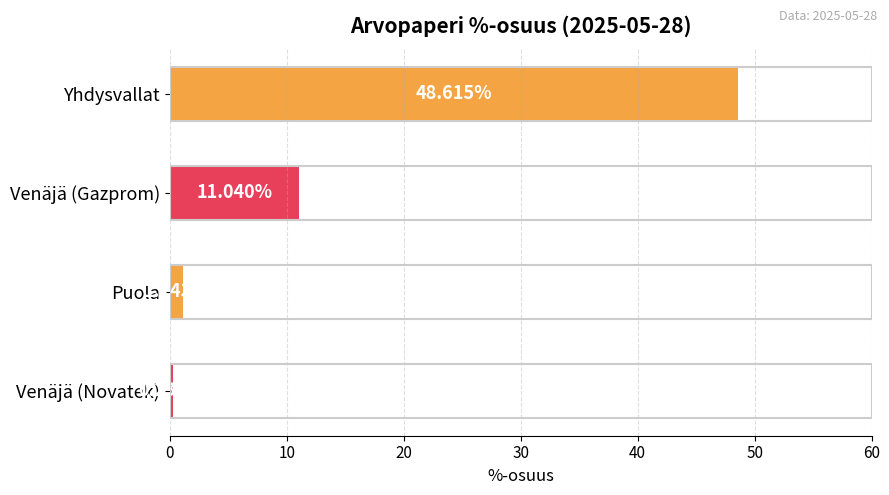

Where is the data nearest to the value 24?

Venäjä (Gazprom)